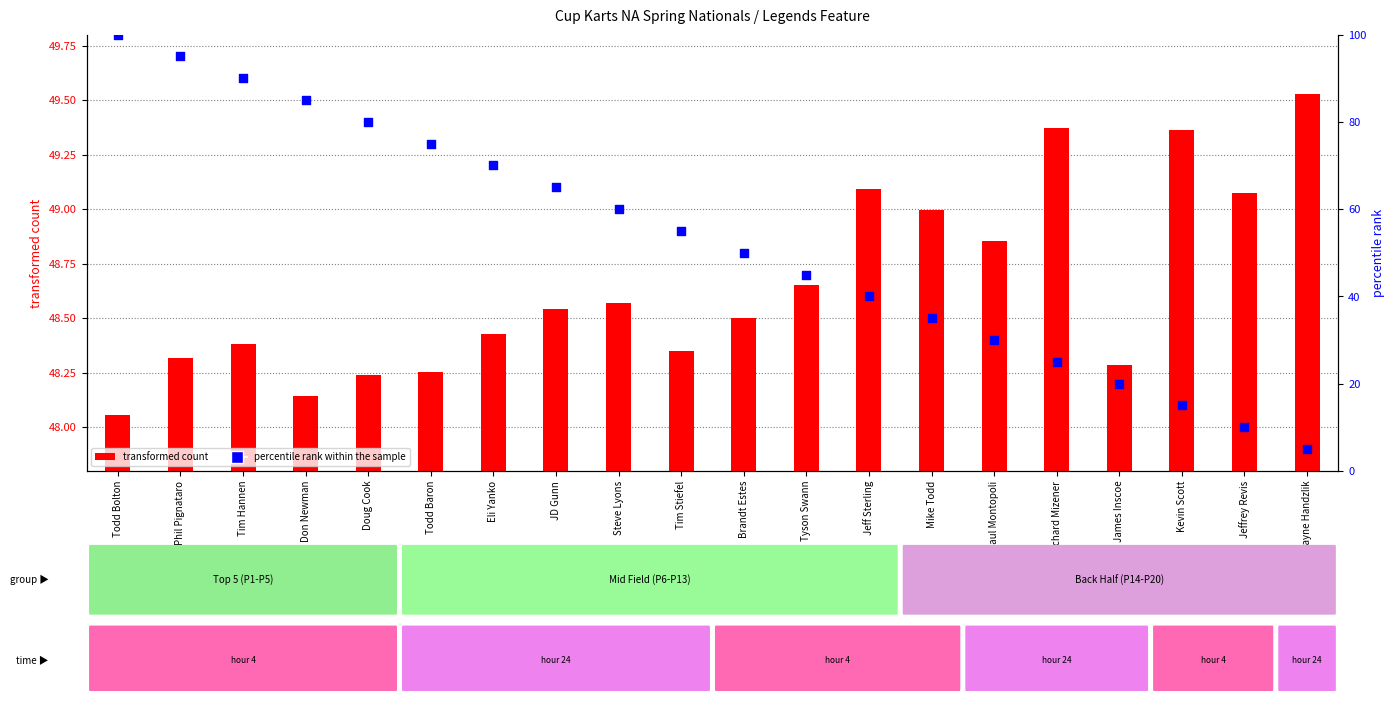

At which category is the sum across all series the highest?

Todd Bolton